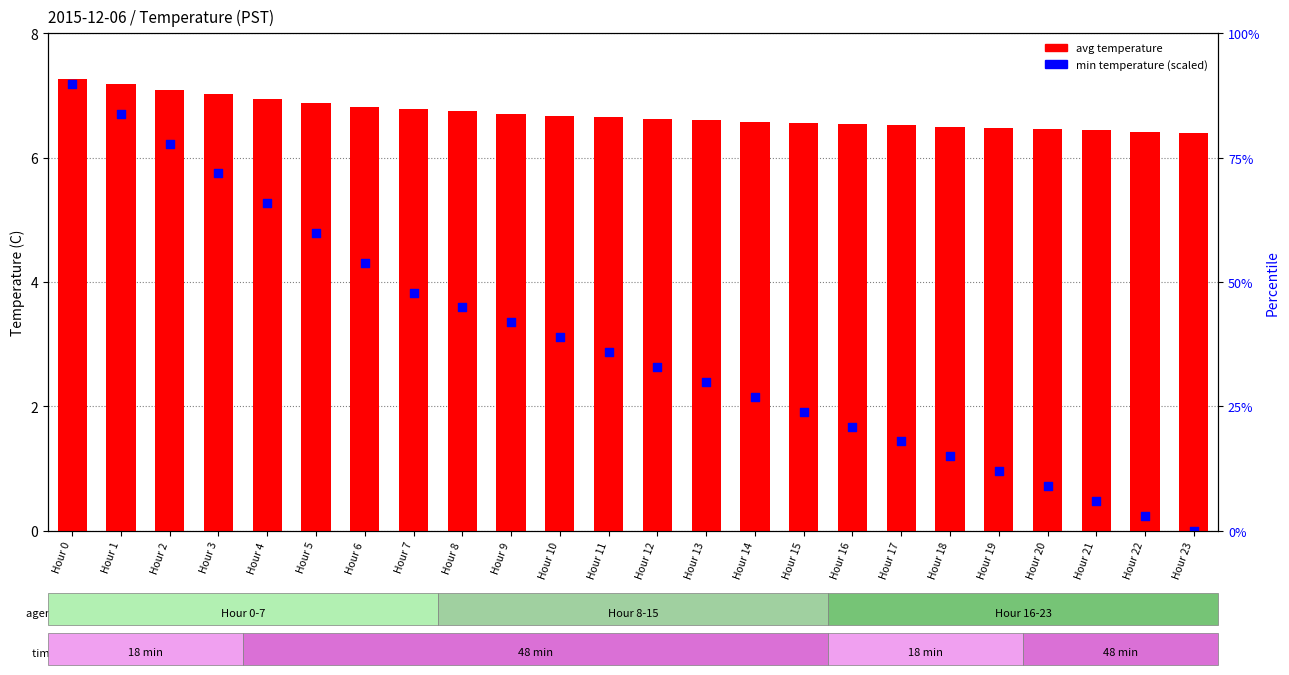

Which series contains the highest Y value?

avg temperature